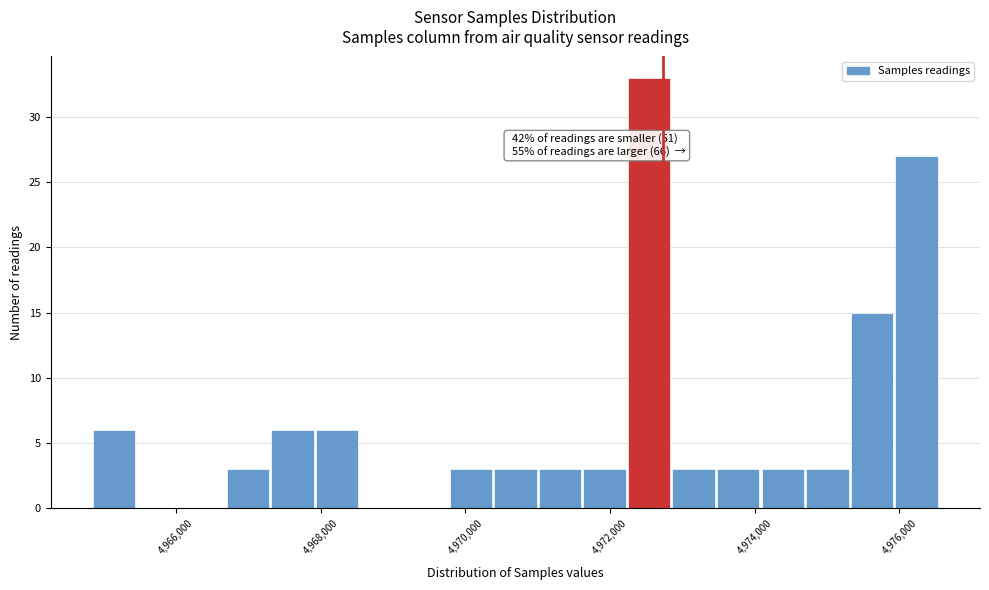

Around what value on the x-axis is the tallest bar? Give the approximate position of its centre, as read against the axis.

4972600